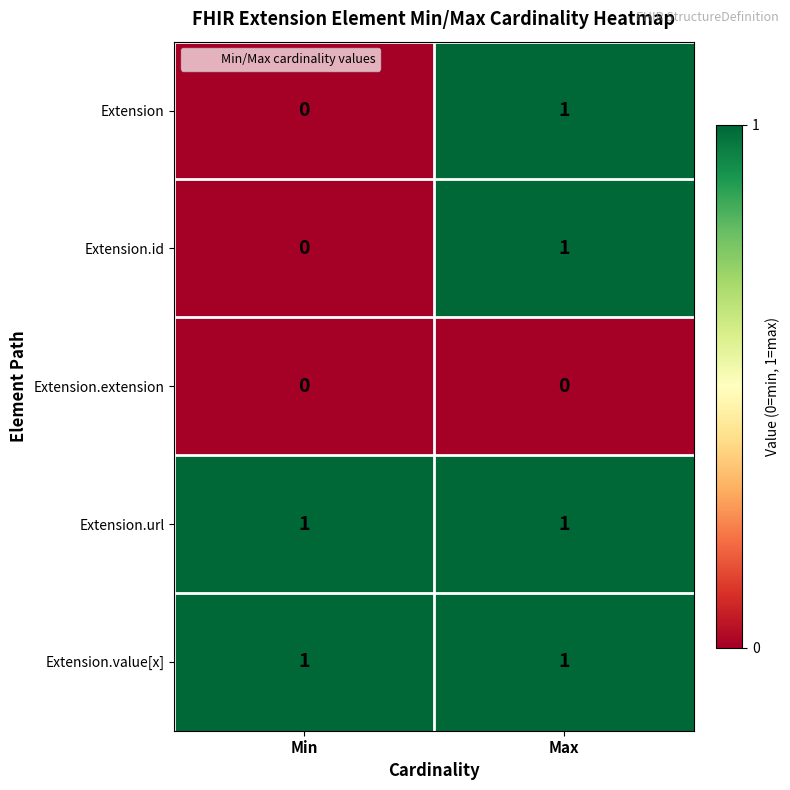

Is it true that Extension equals 2 at Max?

False